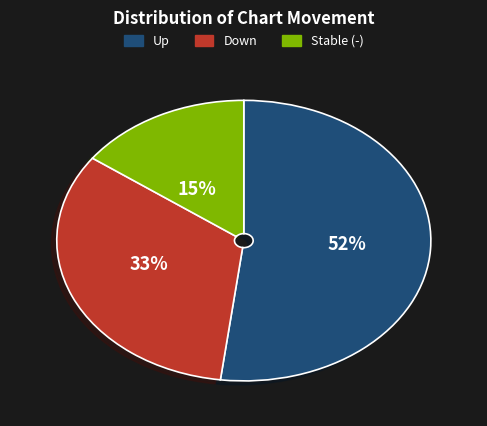

To the nearest percent, what is the average slice percentage?

33%